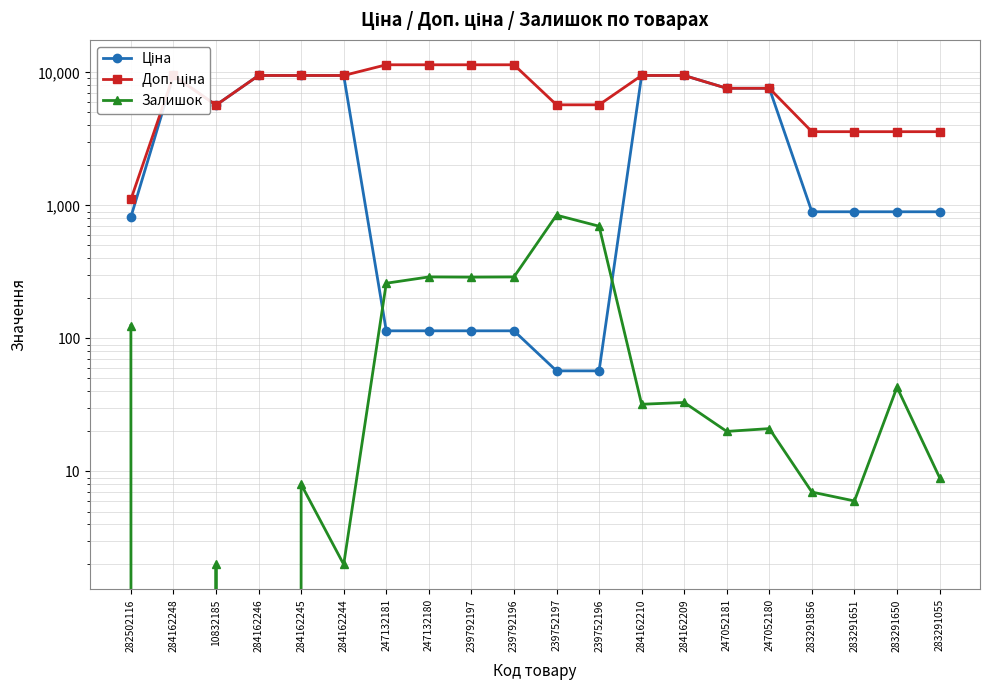

How many data points in Залишок are above 32?

9